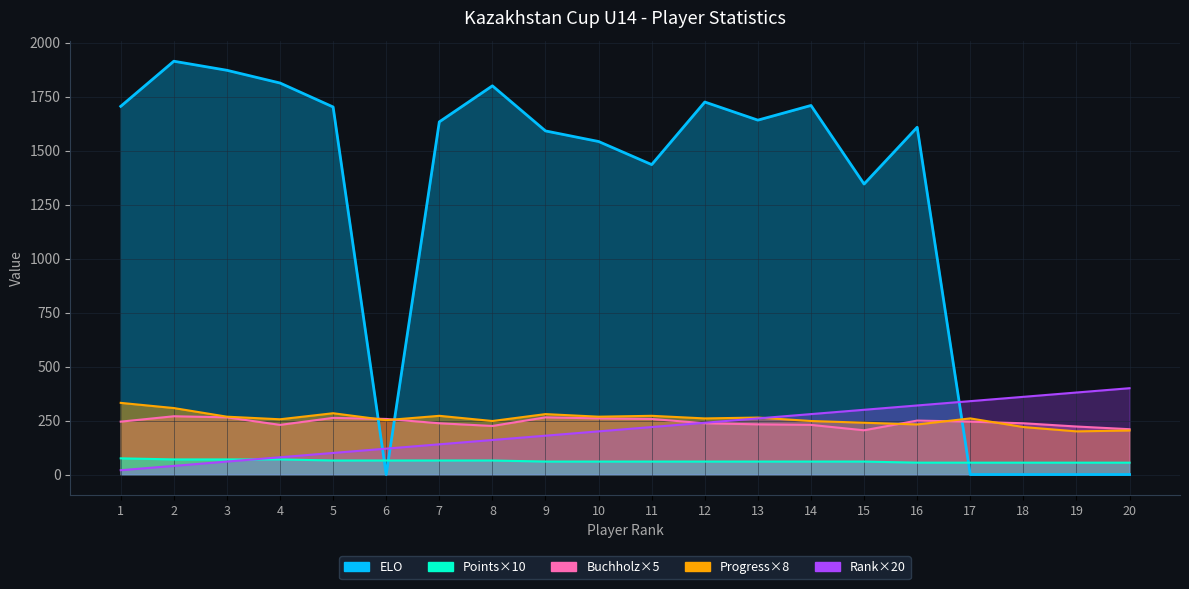

Count the number of data series in this chart.

5